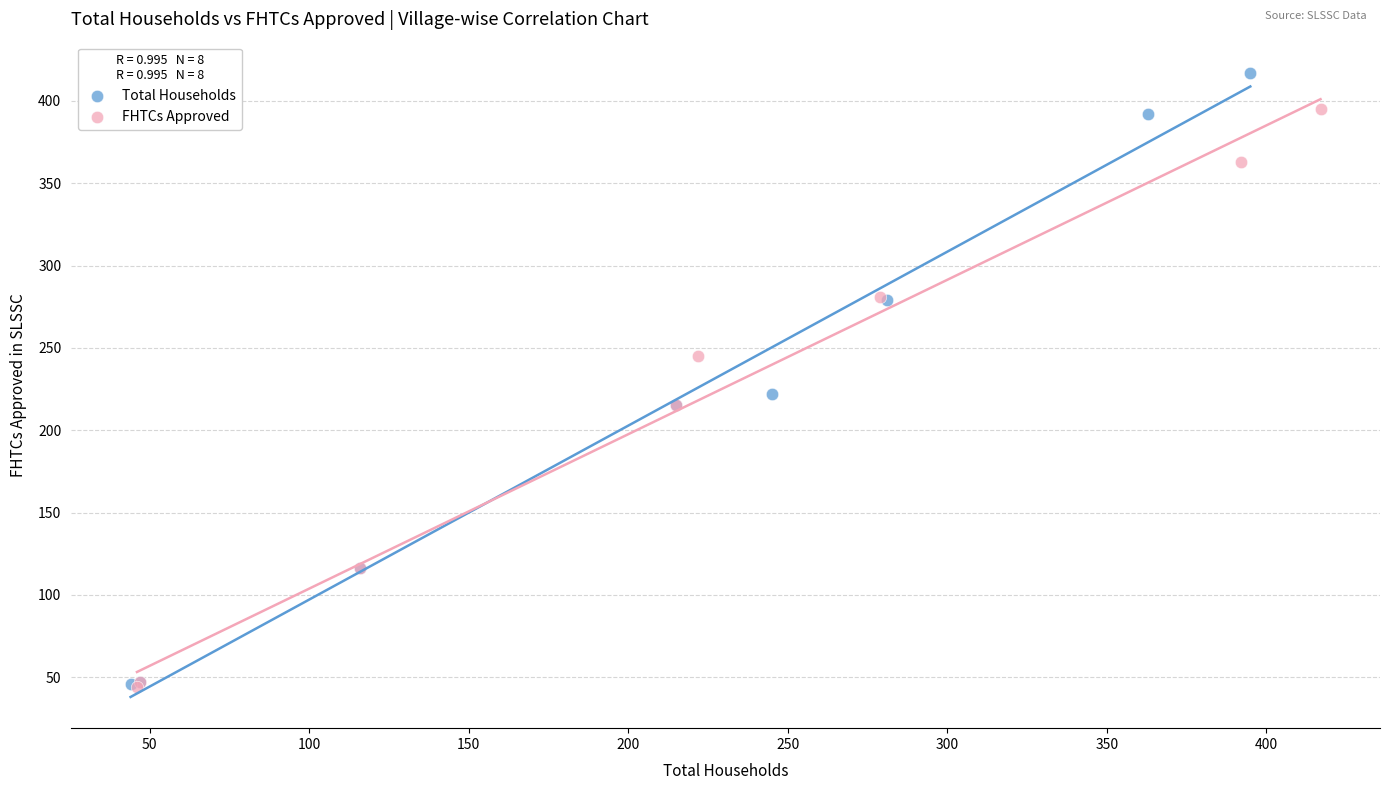

Which series contains the highest Y value?

Total Households